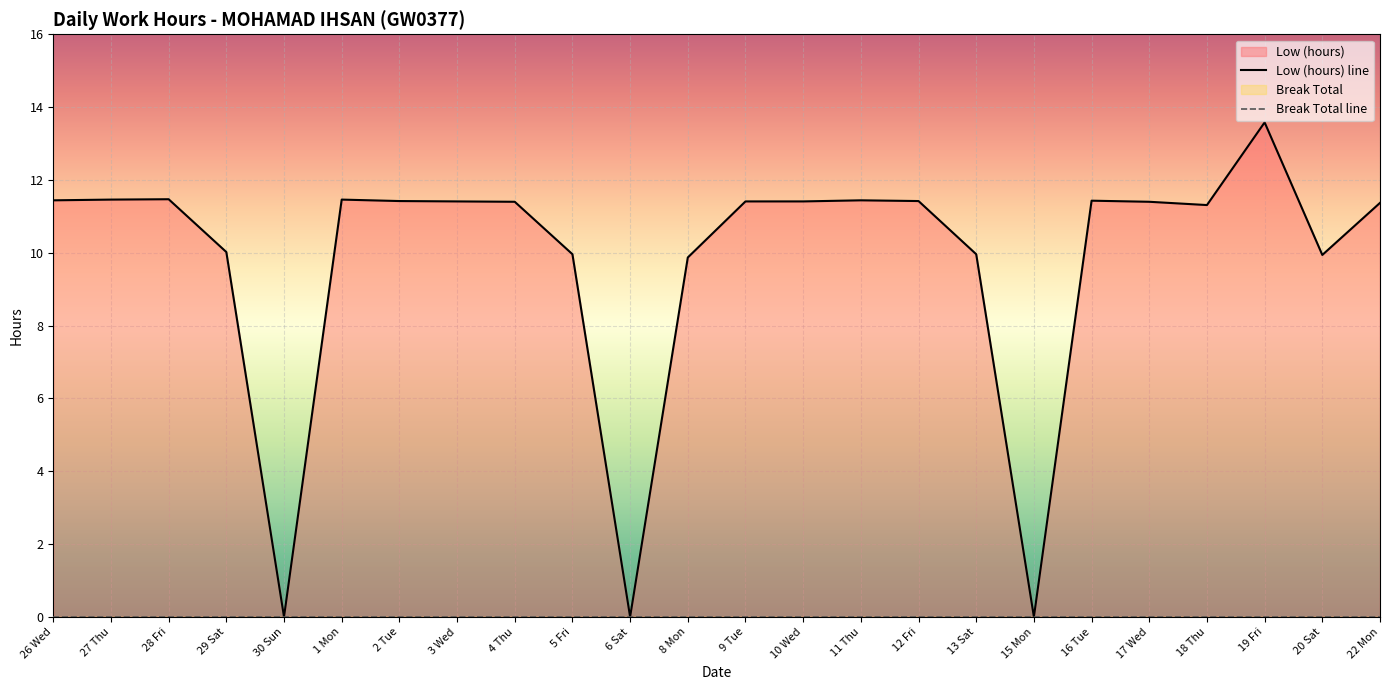

Rank the categories by value from lowest to highest.

30 Sun, 6 Sat, 15 Mon, 8 Mon, 20 Sat, 5 Fri, 13 Sat, 29 Sat, 18 Thu, 22 Mon, 4 Thu, 17 Wed, 3 Wed, 9 Tue, 10 Wed, 2 Tue, 12 Fri, 16 Tue, 26 Wed, 11 Thu, 27 Thu, 1 Mon, 28 Fri, 19 Fri